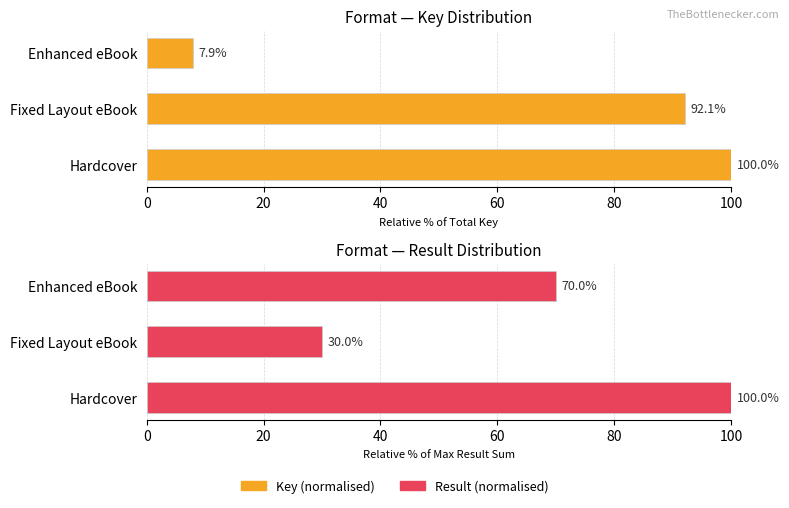

Is it true that Result (normalised) equals 19.9 at Fixed Layout eBook?

False